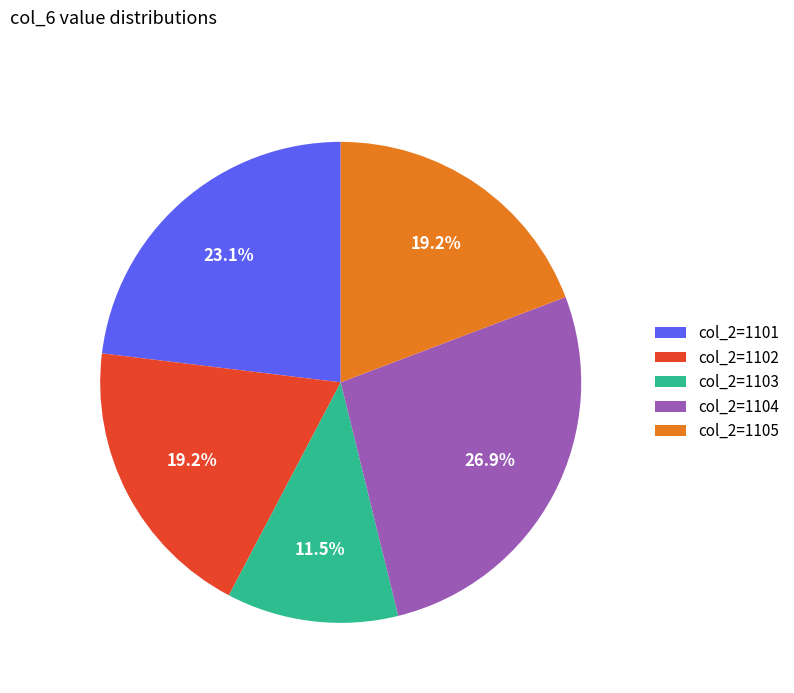

To the nearest percent, what is the difference between the largest and smallest slice percentages?

15%